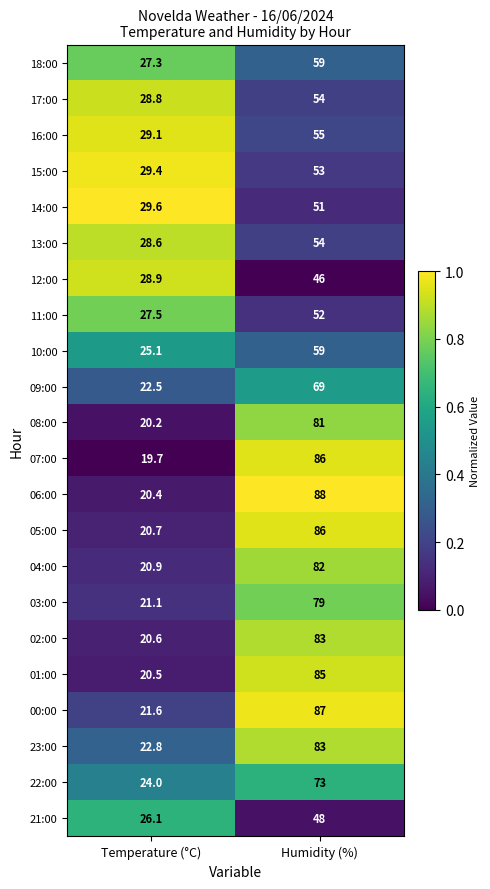

At Temperature (°C), list the series in order from largest to smallest.

14:00, 15:00, 16:00, 12:00, 17:00, 13:00, 11:00, 18:00, 21:00, 10:00, 22:00, 23:00, 09:00, 00:00, 03:00, 04:00, 05:00, 02:00, 01:00, 06:00, 08:00, 07:00